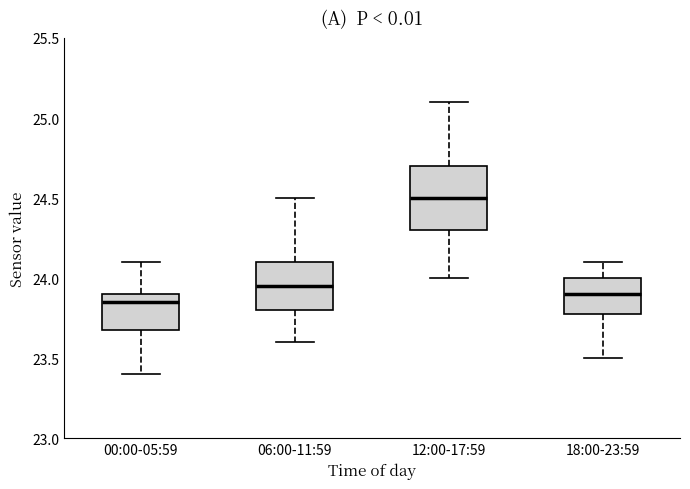

Reading left to right, transcribe this box plot: for each box, give where its median line is, the range the box spans, and where its two whiskers end, as read against the y-axis. The values are not printed on the chart, so give them approximately, as read against the axis.

00:00-05:59: median 23.85, box 23.70 to 23.90, whiskers 23.40 to 24.10
06:00-11:59: median 23.95, box 23.80 to 24.10, whiskers 23.60 to 24.50
12:00-17:59: median 24.50, box 24.30 to 24.70, whiskers 24.00 to 25.10
18:00-23:59: median 23.90, box 23.80 to 24.00, whiskers 23.50 to 24.10